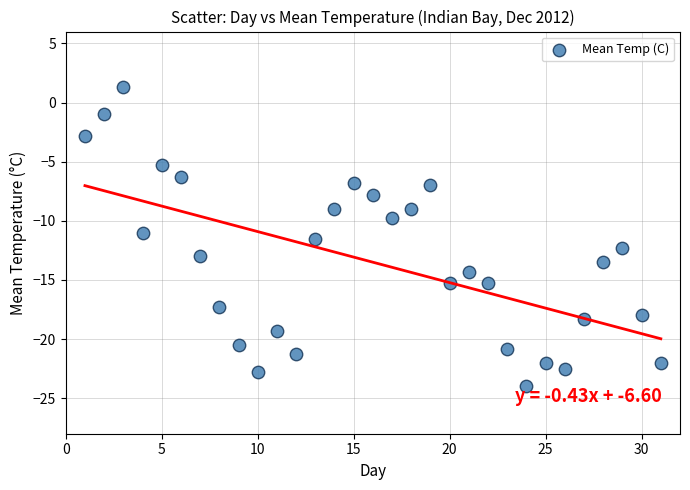

What is the range of X values (max minus min)?

30.0